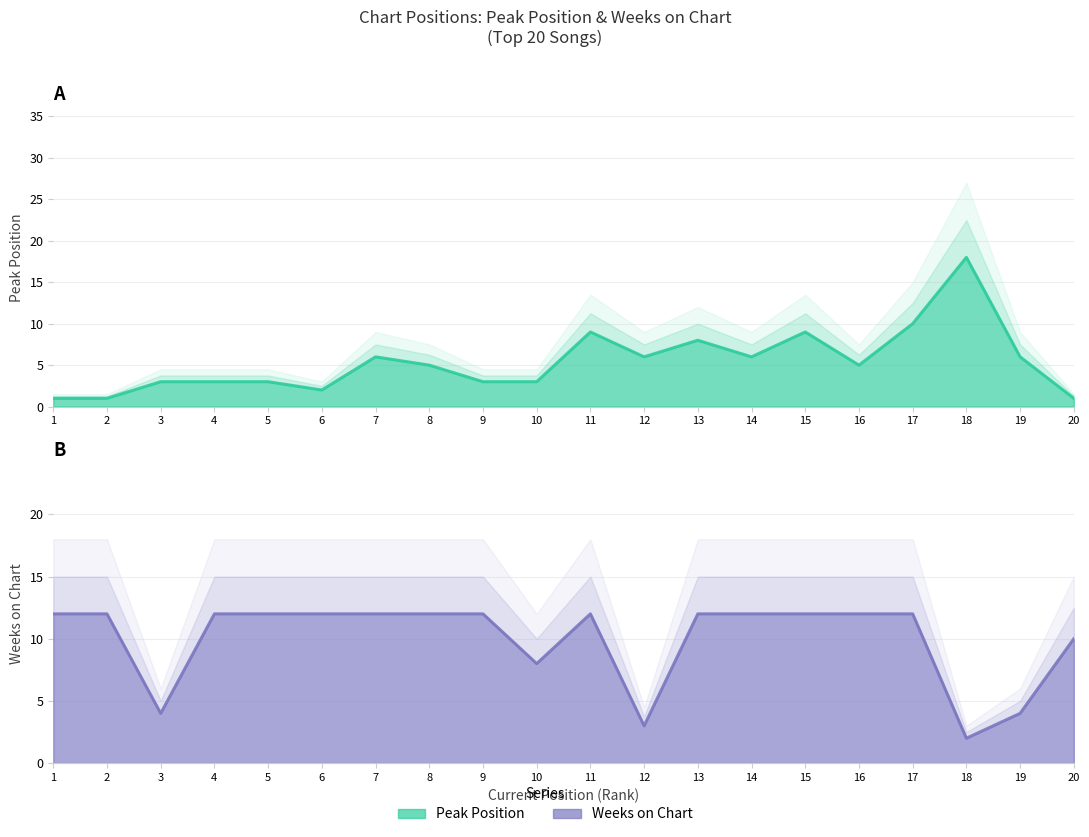

What is the sum of the Weeks on Chart values at 17 and 16?

24